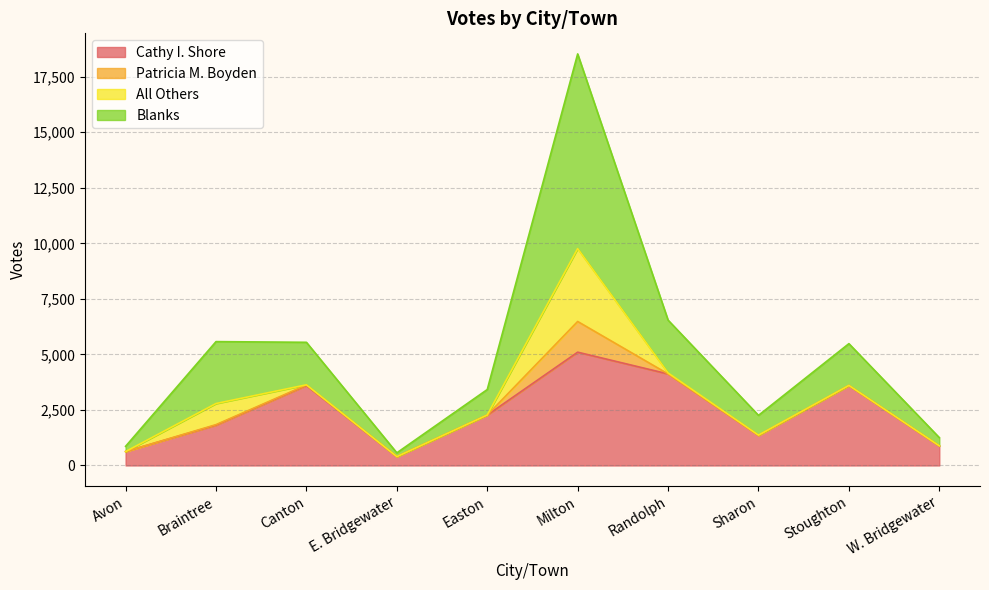

The value of Cathy I. Shore at Sharon is 1355. True or false?

True